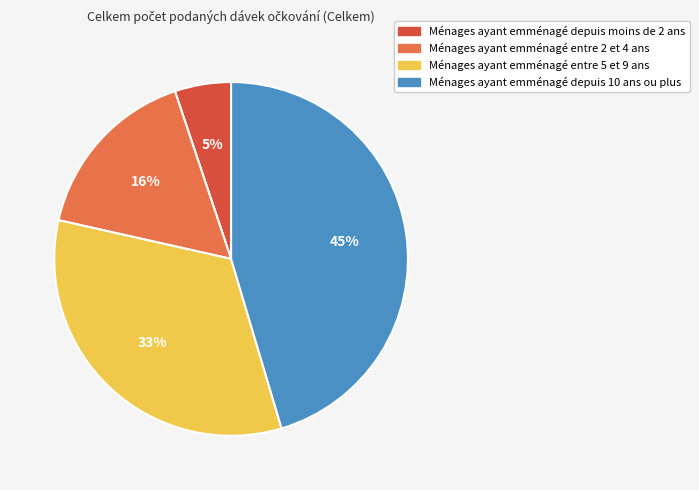

Do Ménages ayant emménagé entre 5 et 9 ans and Ménages ayant emménagé depuis 10 ans ou plus together represent more than half of the pie?

Yes